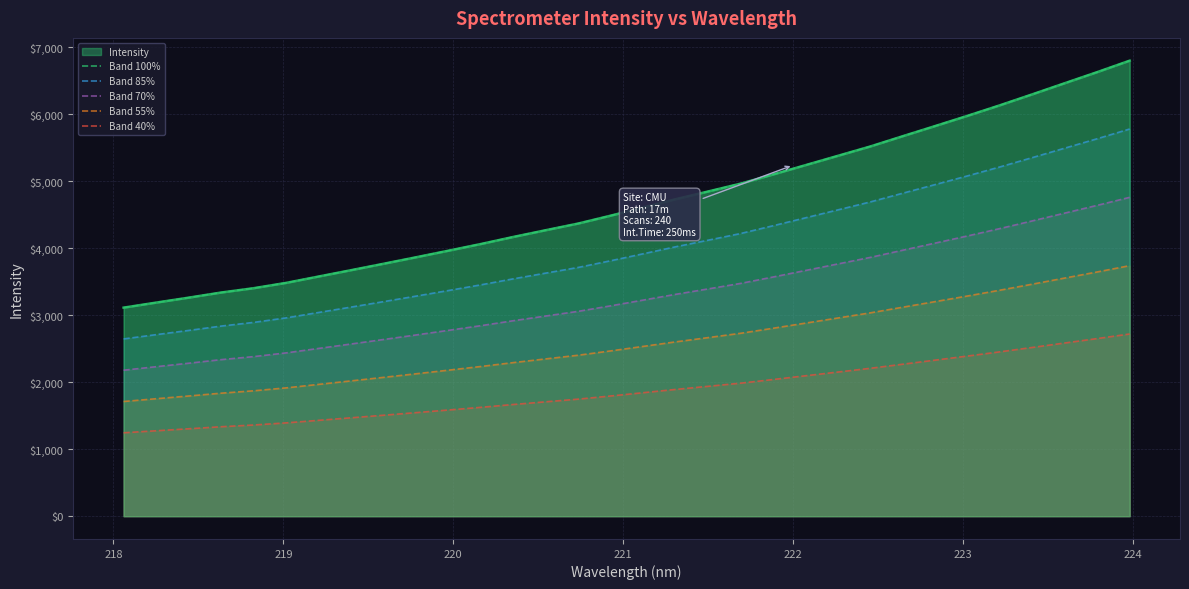

True or false: Band 85% has a value of 2808.3 at 24.

False